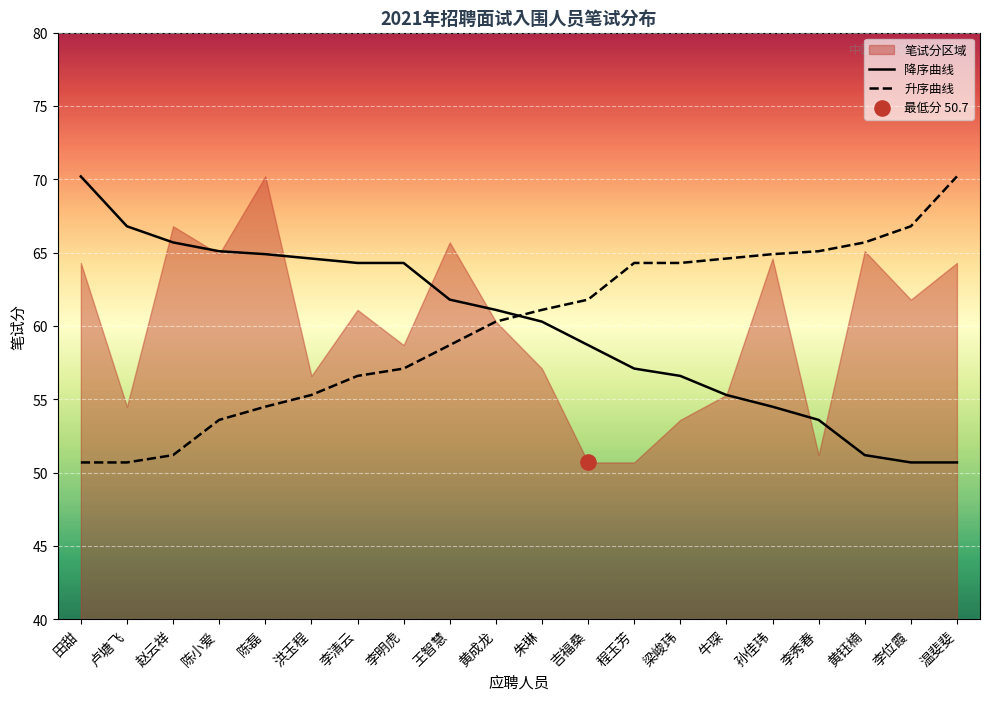

Is the value of 降序曲线 at 朱琳 greater than the value of 升序曲线 at 李位霞?

No